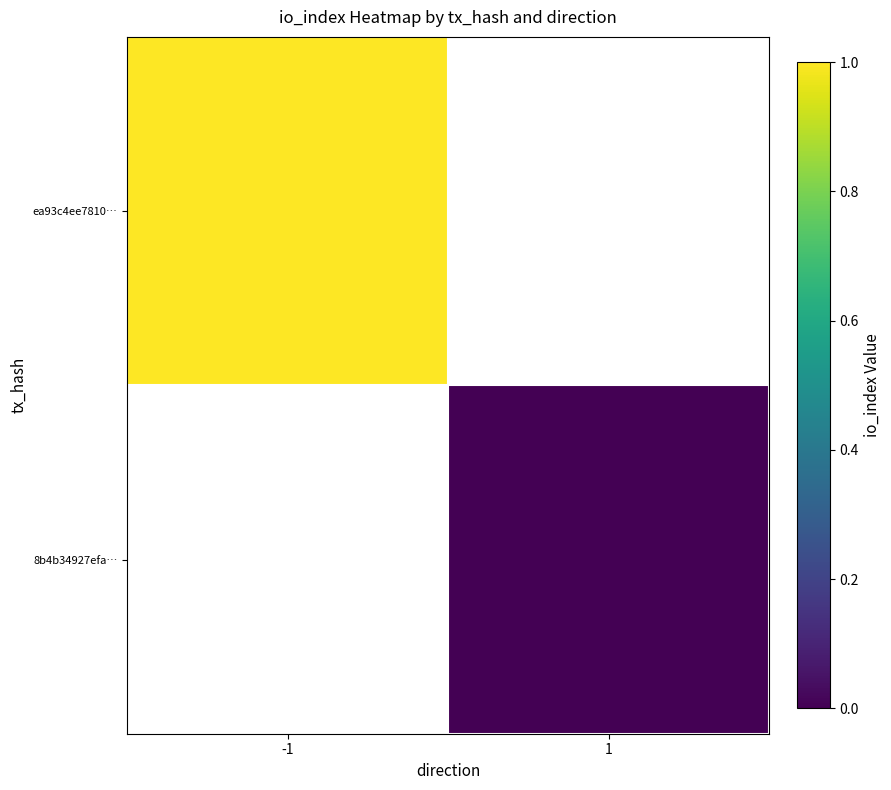

Rank the series at 1 from highest to lowest value.

ea93c4ee7810…, 8b4b34927efa…